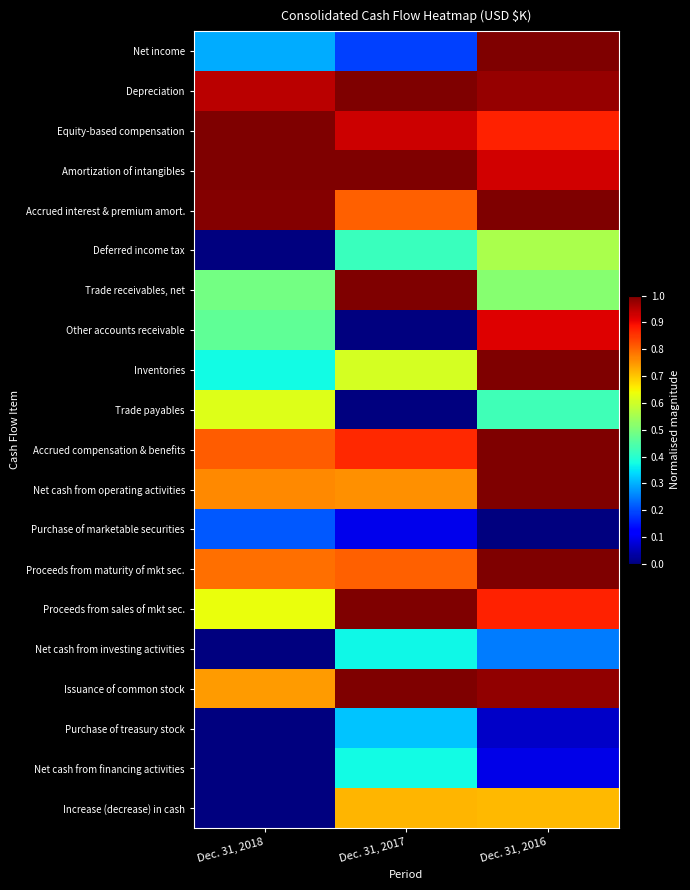

Between Dec. 31, 2017 and Dec. 31, 2016, which series saw the biggest shift?

Other accounts receivable